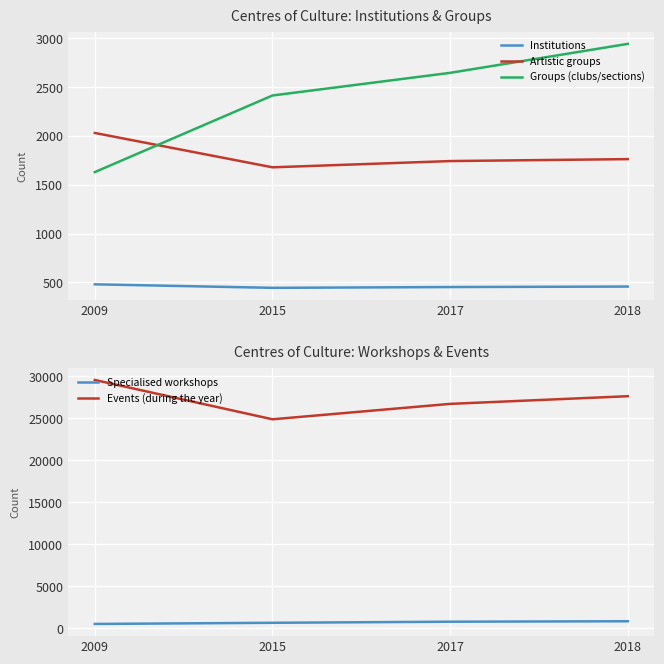

At which label is Groups (clubs/sections) closest to 2287?

2015